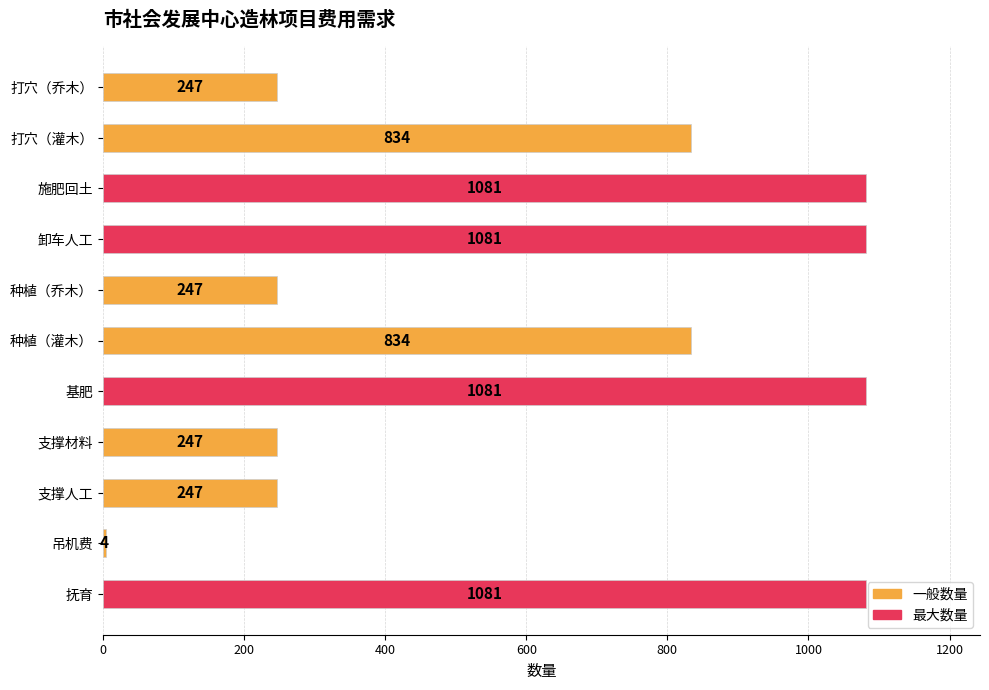

Reading top to bottom, extract all data points from this chart.

247	834	1081	1081	247	834	1081	247	247	4	1081